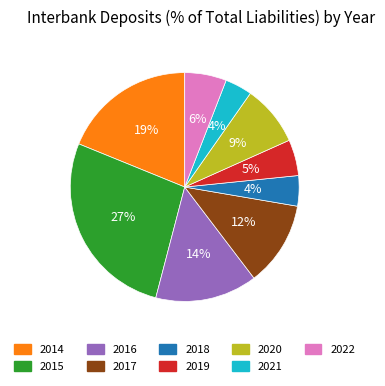

To the nearest percent, what is the difference between the 2021 and 2019 slice percentages?

1%